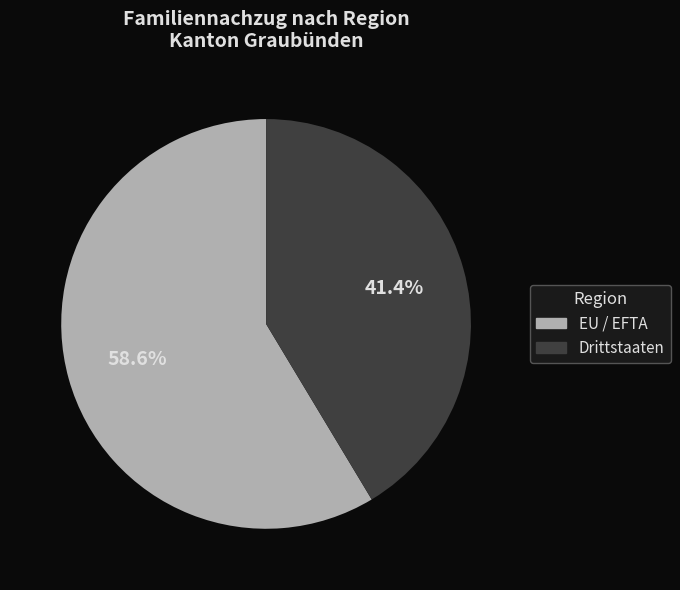

Does EU / EFTA represent more than half of the total?

Yes